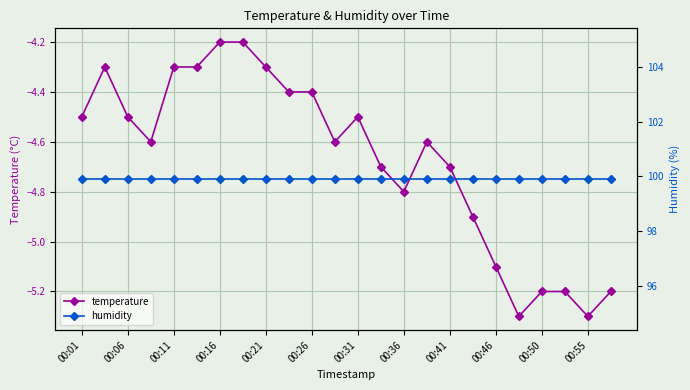

What are all the series names shown in the legend?

temperature, humidity